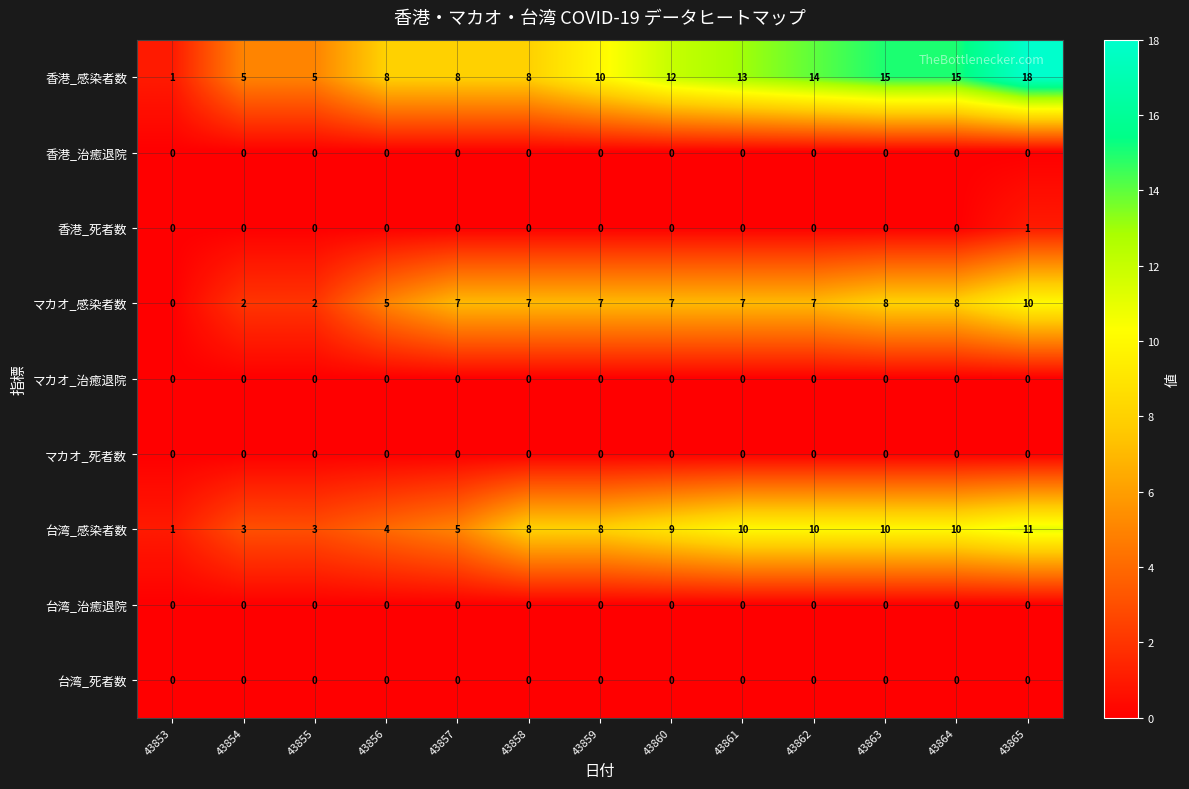

Count the number of data series in this chart.

9